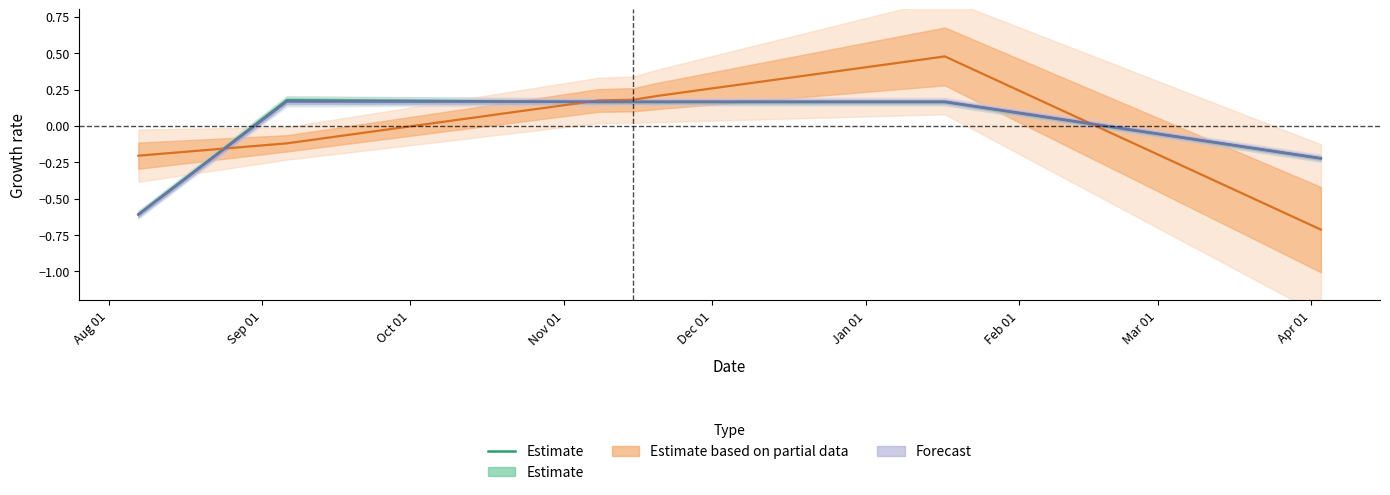

How many interior local peaks (higher than both neighbors) does the data have?

1